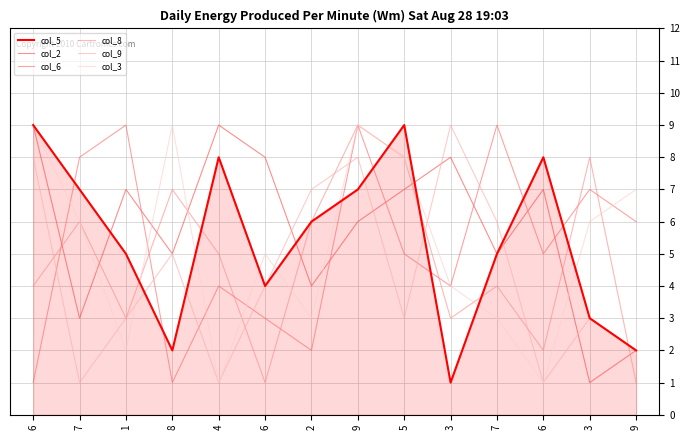

What are all the series names shown in the legend?

col_5, col_2, col_6, col_8, col_9, col_3